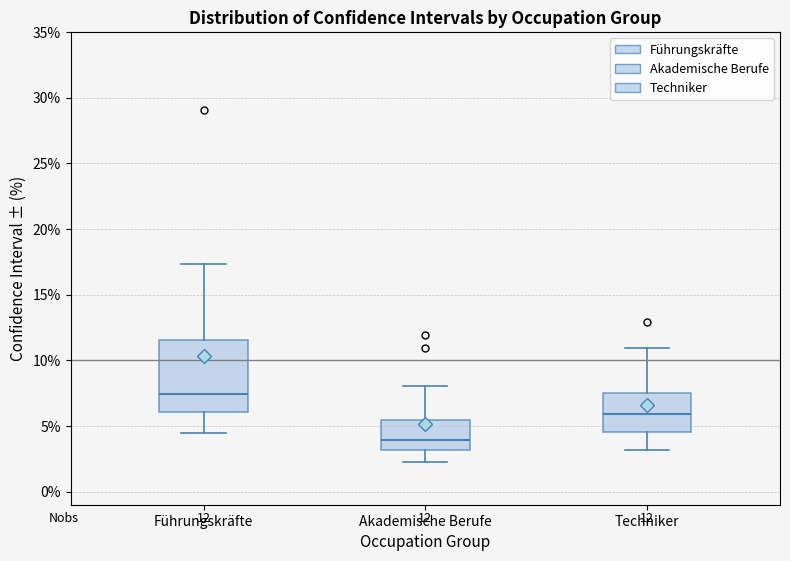

Which box is the tallest, from its lower edge to its upper edge?

Führungskräfte